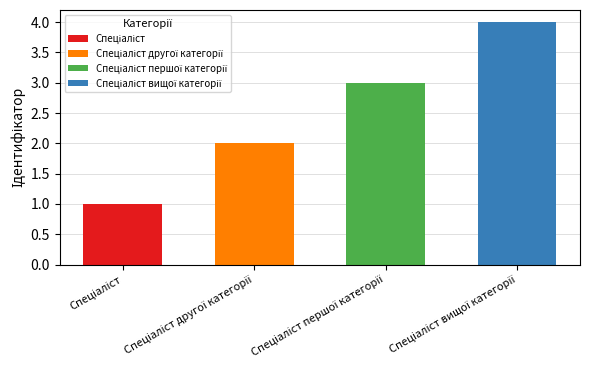

Rank the categories by value from lowest to highest.

Спеціаліст, Спеціаліст другої категорії, Спеціаліст першої категорії, Спеціаліст вищої категорії